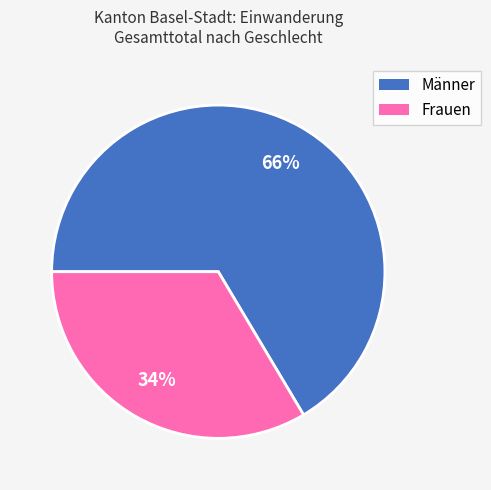

To the nearest percent, what is the combined percentage of Frauen and Männer?

100%